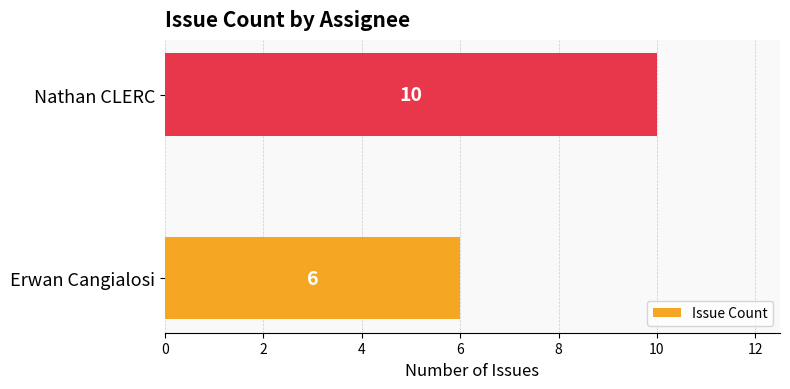

How many values are between 6 and 10?

2